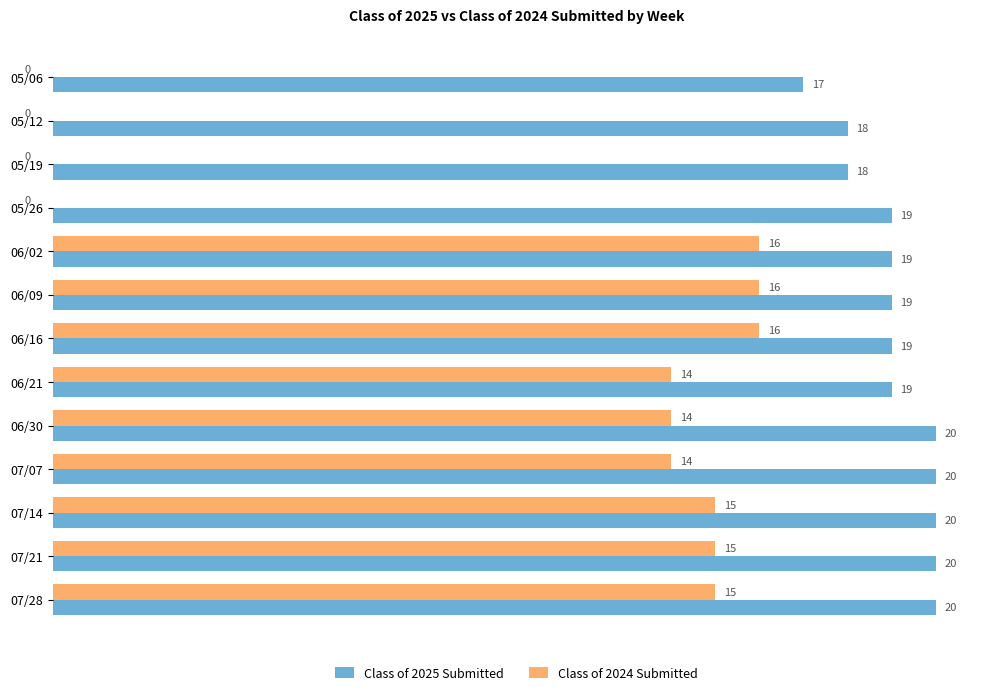

What is the highest value of the Class of 2024 Submitted series?

16